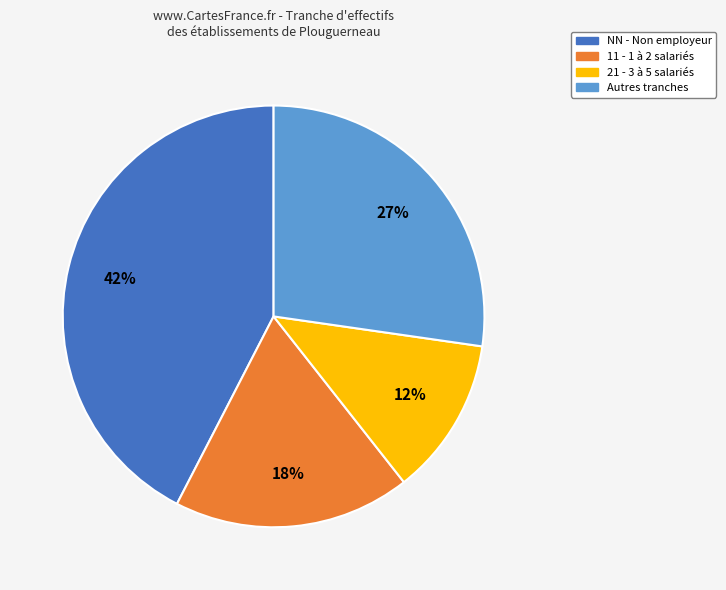

Does any single category account for the majority?

No